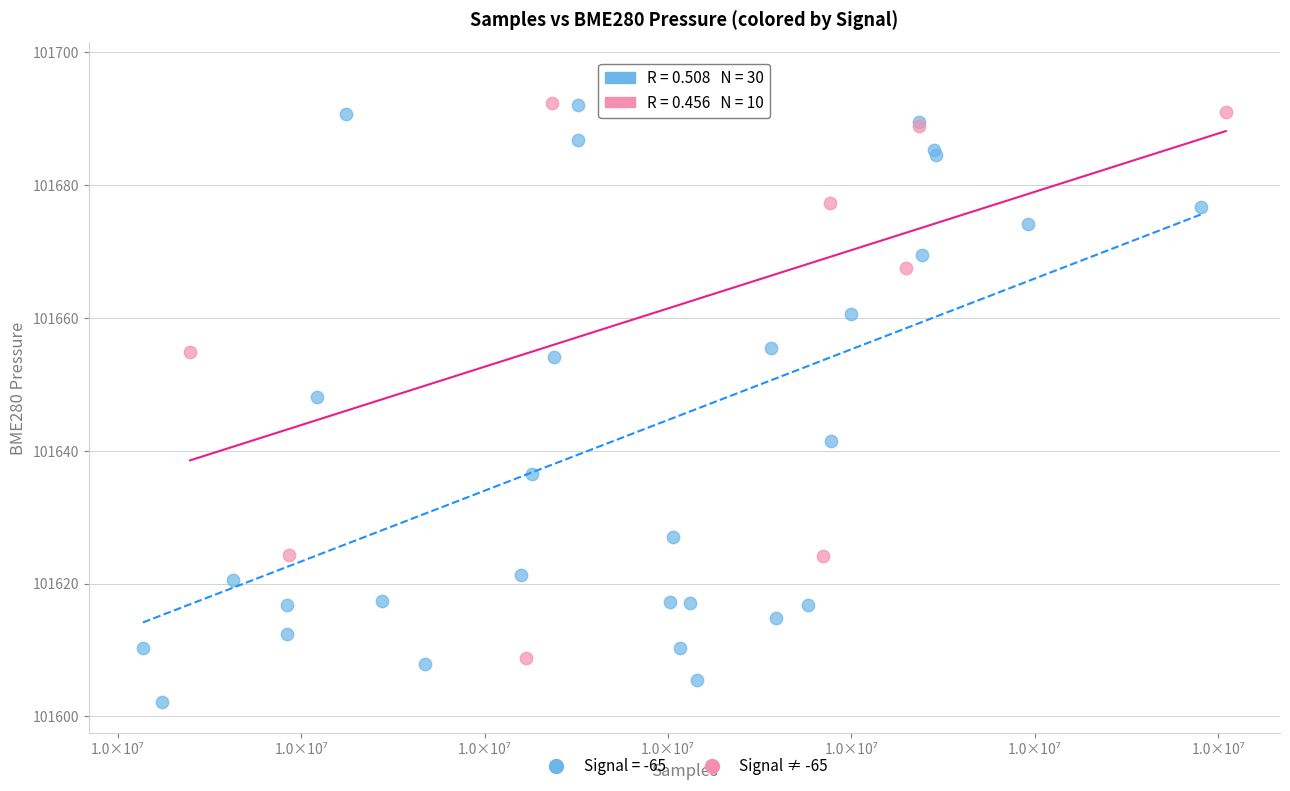

Which series contains the highest Y value?

Signal ≠ -65